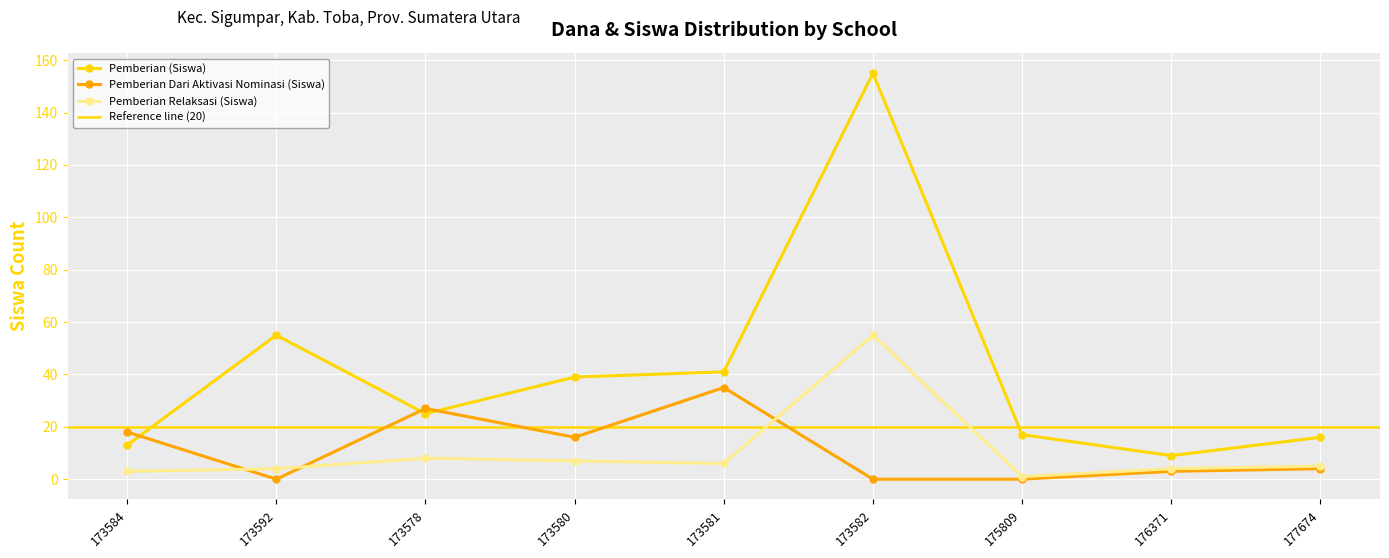

What is the difference between the second highest and second lowest values in the Pemberian Relaksasi (Siswa) series?

5